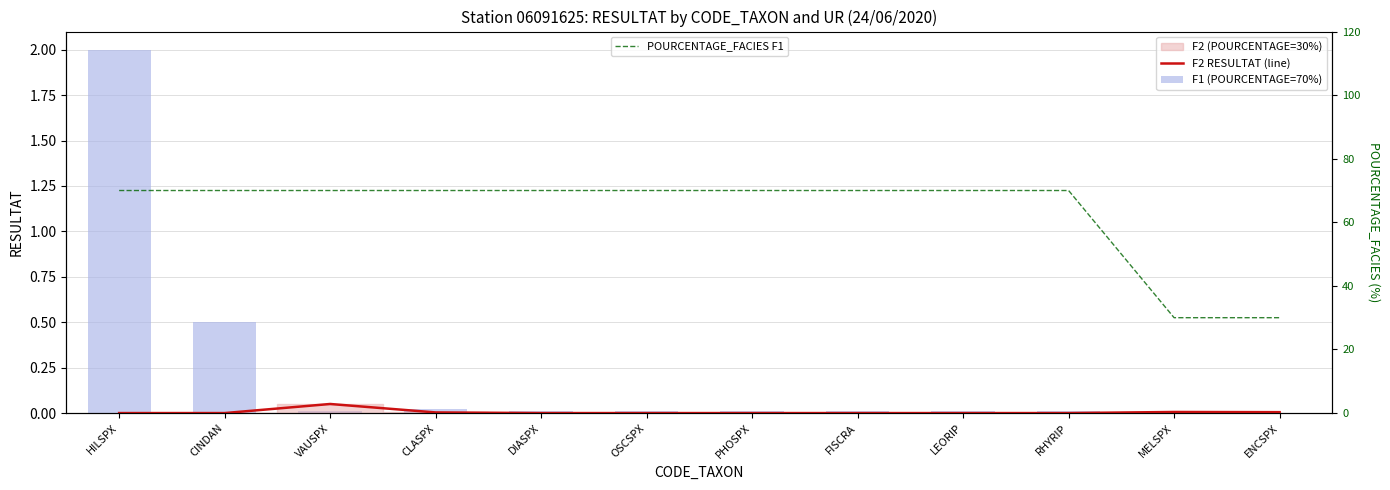

What is the label of the 2nd bar from the right?

MELSPX